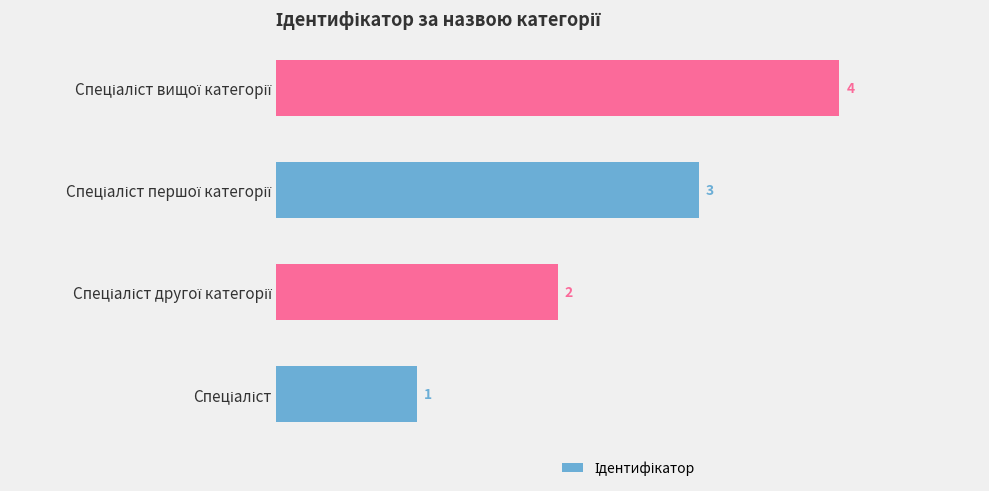

How many values are between 2 and 4?

3